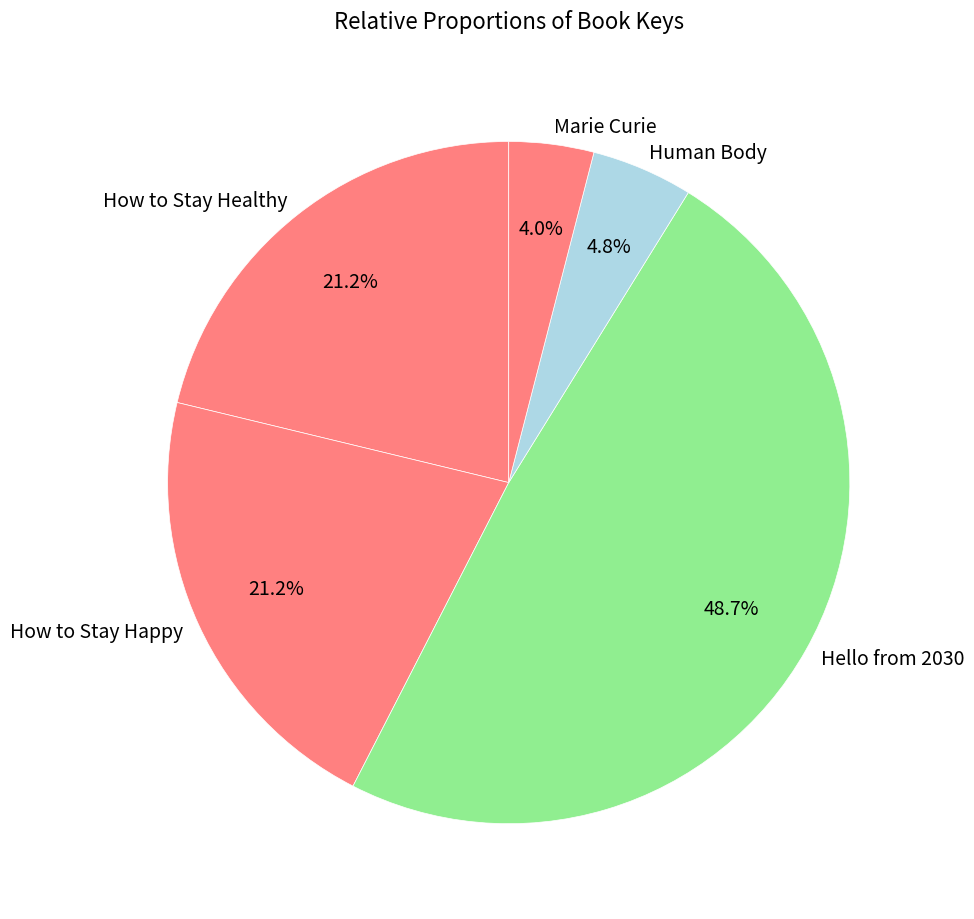

The How to Stay Healthy slice represents 14% of the pie. True or false?

False